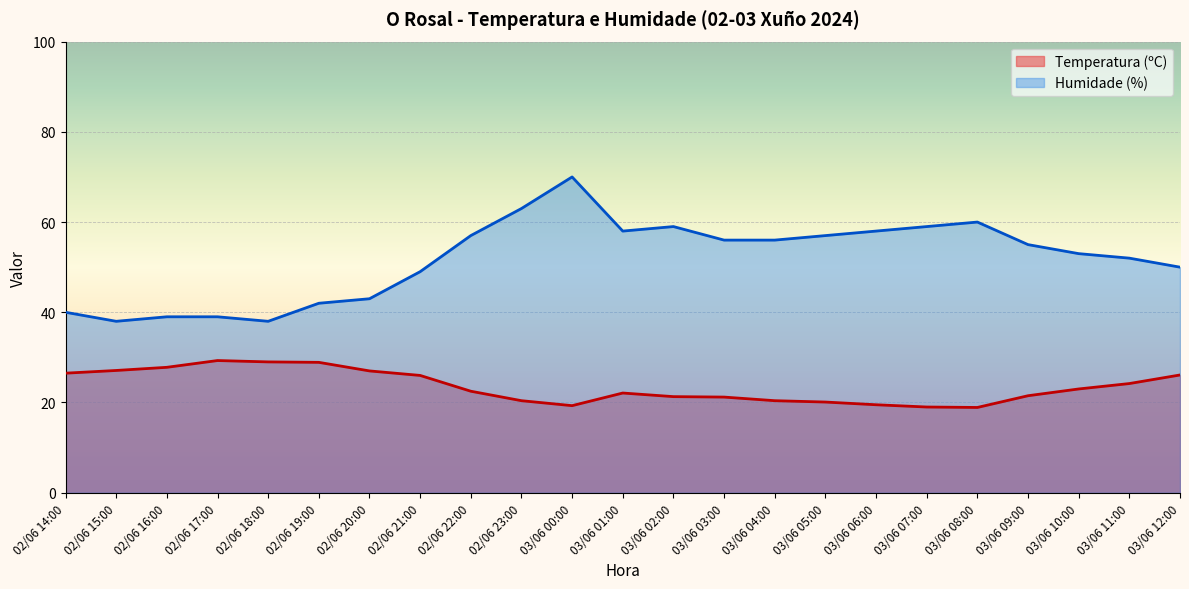

What is the sum of all Temperatura (ºC) values?

541.1